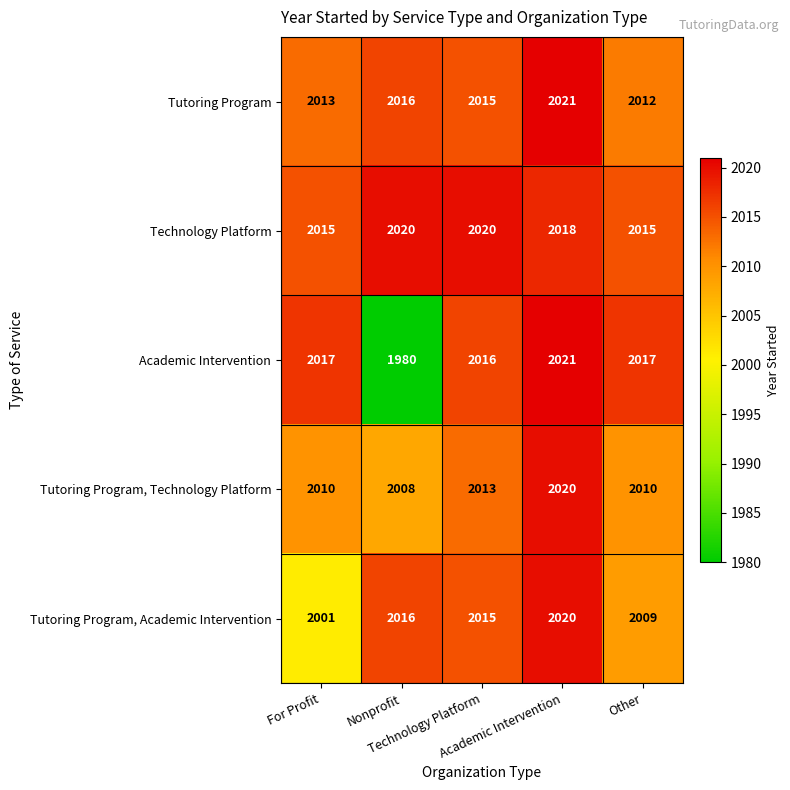

What is the smallest value displayed?

1980